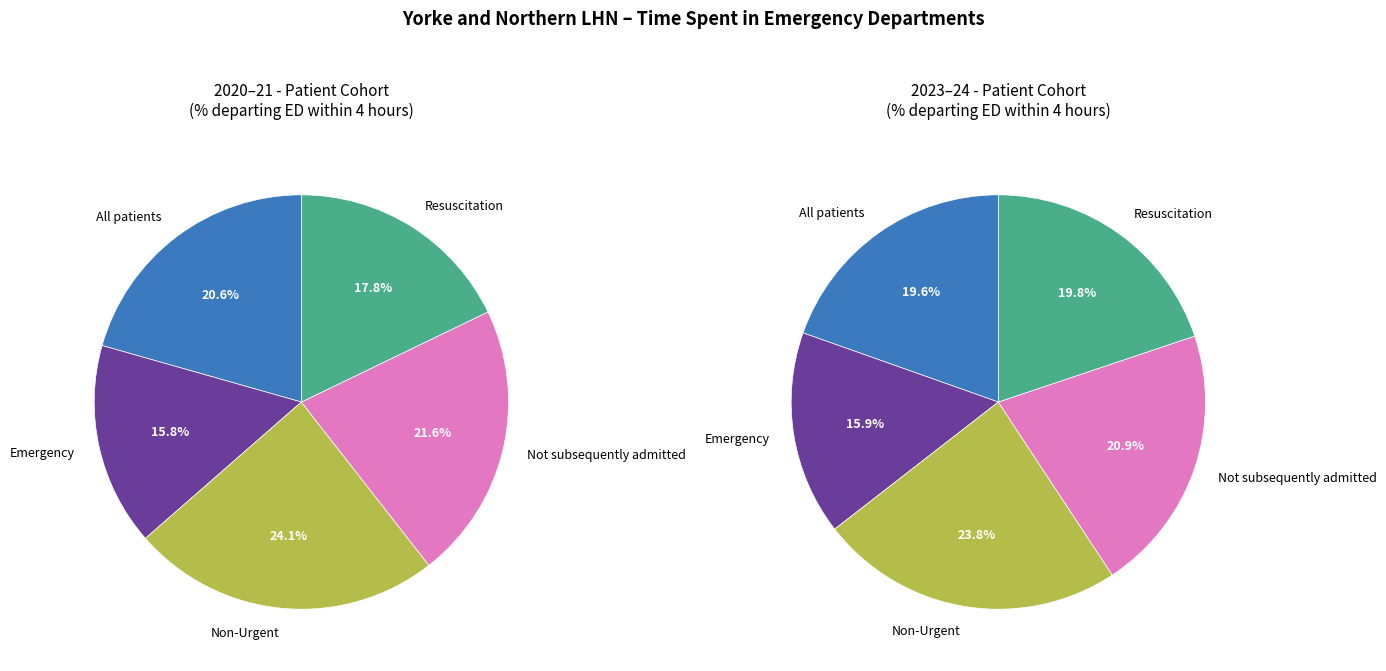

Does any single category account for the majority?

No